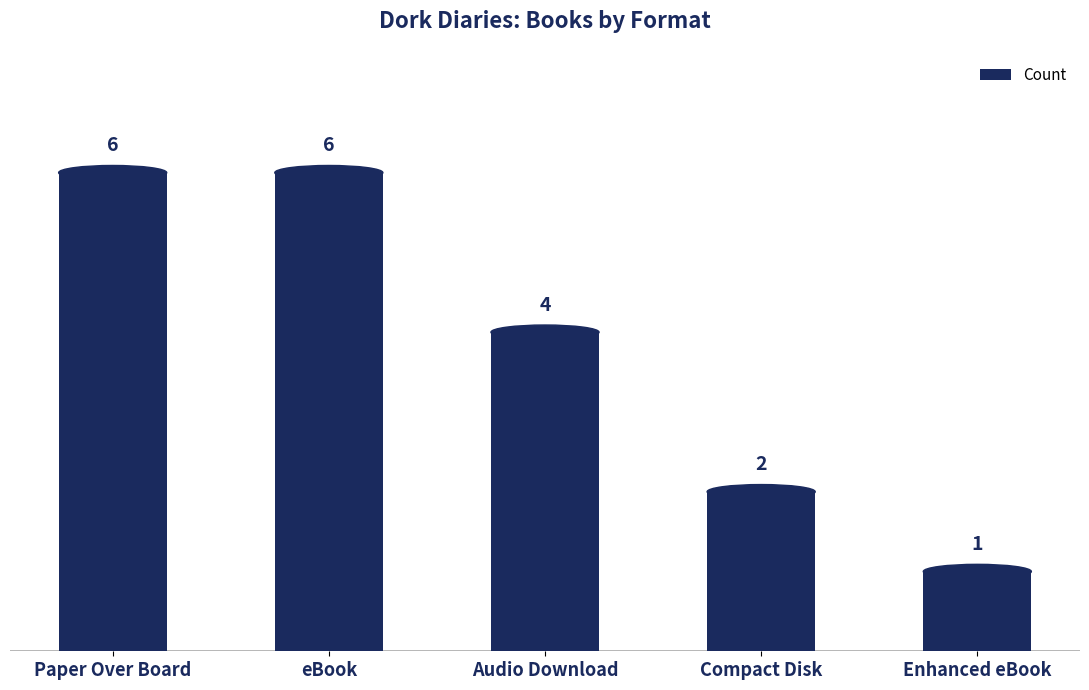

What is the average value?

4